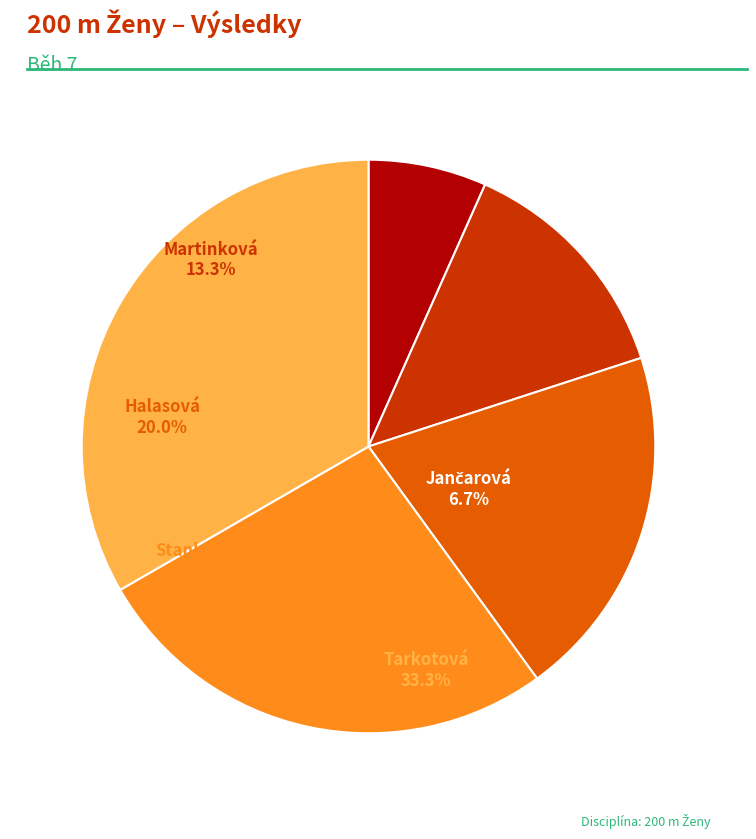

Is Halasová Anna the majority of the pie?

No